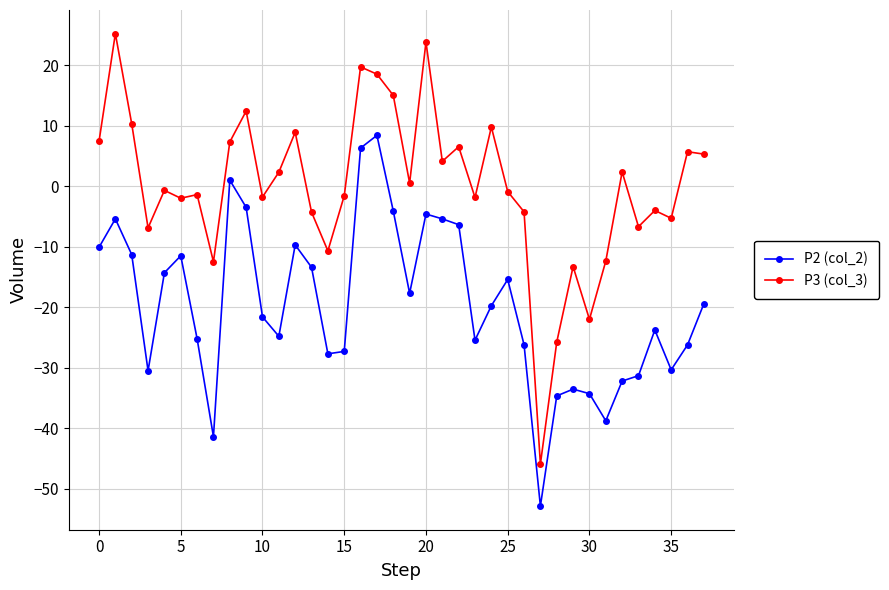

What is the difference between the maximum and minimum values in the P2 (col_2) series?

61.3